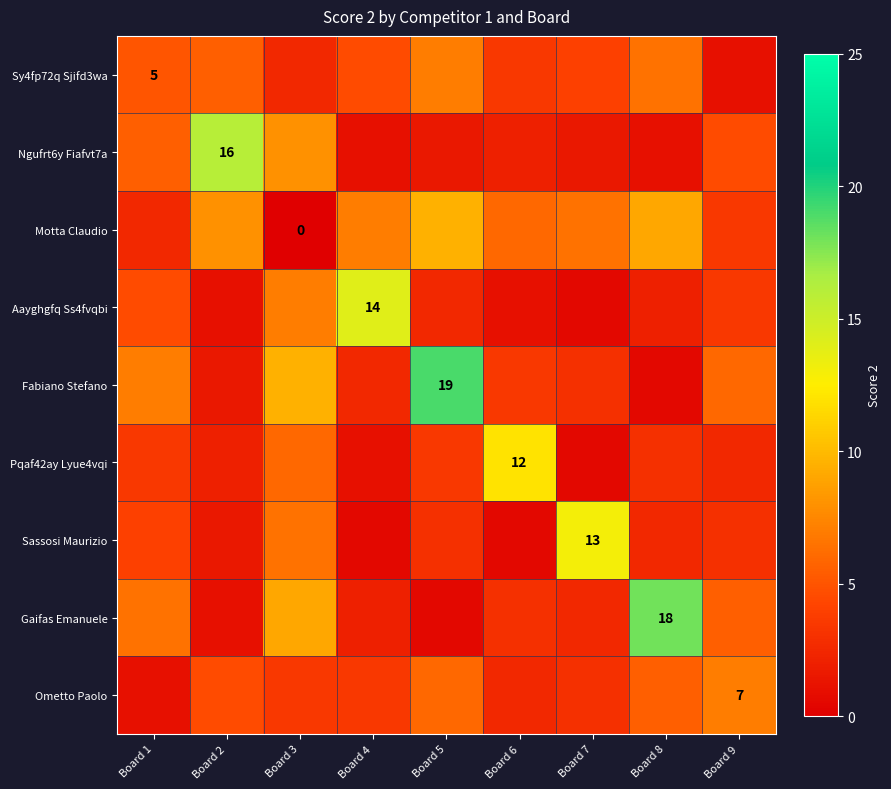

What is the sum of the Ngufrt6y Fiafvt7a values at Board 5 and Board 8?

2.5